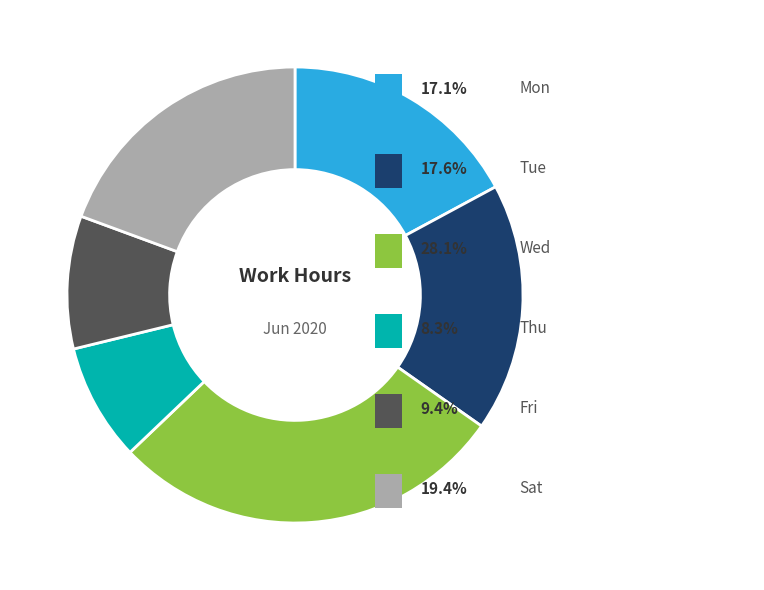

Is there a majority slice in this chart?

No